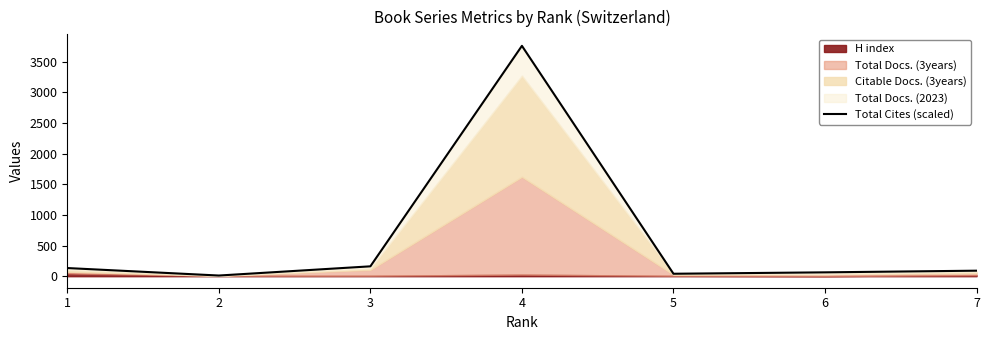

At which category does the data reach its first local peak?

4